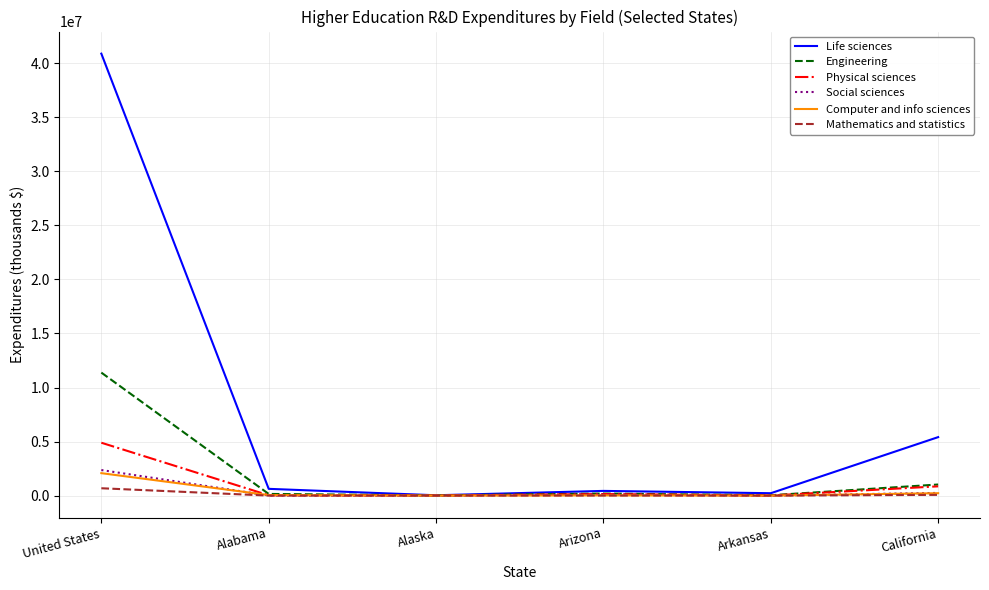

Which label corresponds to the largest value in the chart?

United States